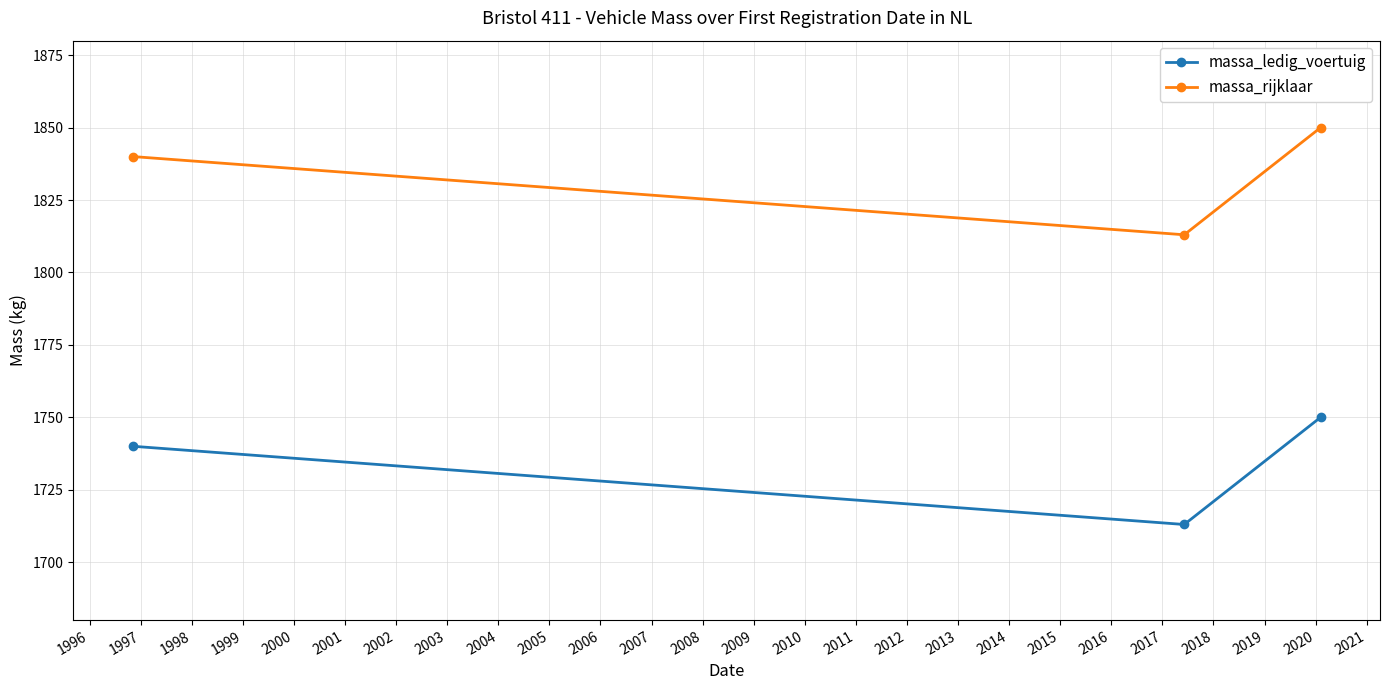

At how many categories does at least one series exceed 1759?

3